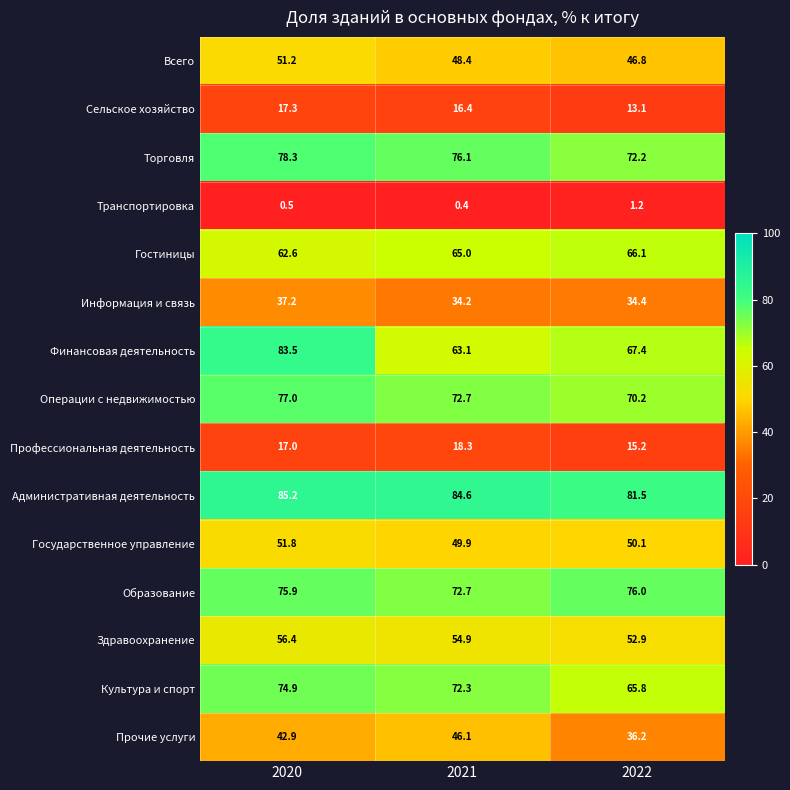

At which category is the sum across all series the highest?

2020